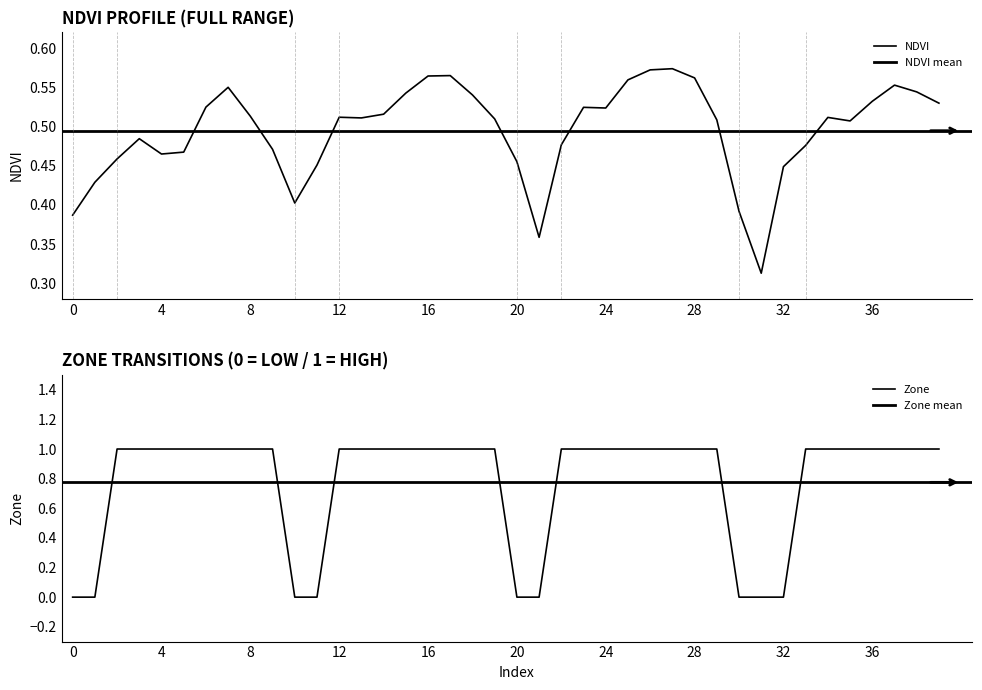

Is the value of Zone at 33 greater than the value of NDVI at 28?

Yes